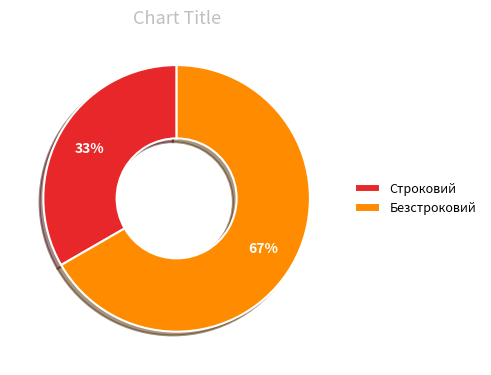

What is the majority slice?

Безстроковий